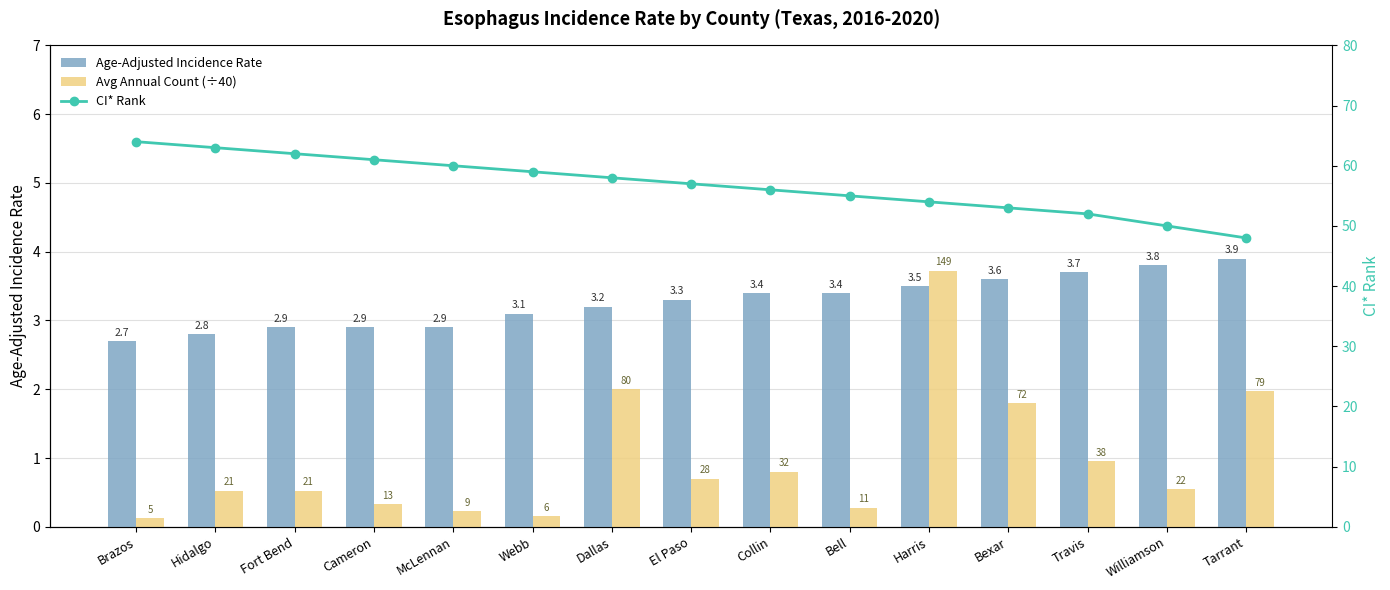

Rank the series by their maximum value, from highest to lowest.

CI* Rank, Age-Adjusted Incidence Rate, Avg Annual Count (÷40)